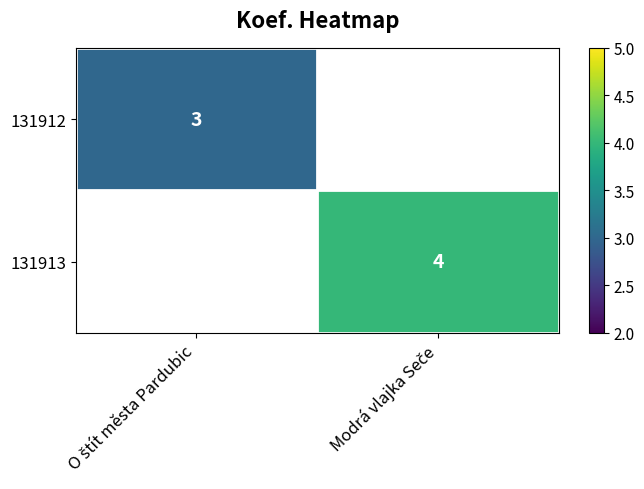

How many data points does each series have?

2